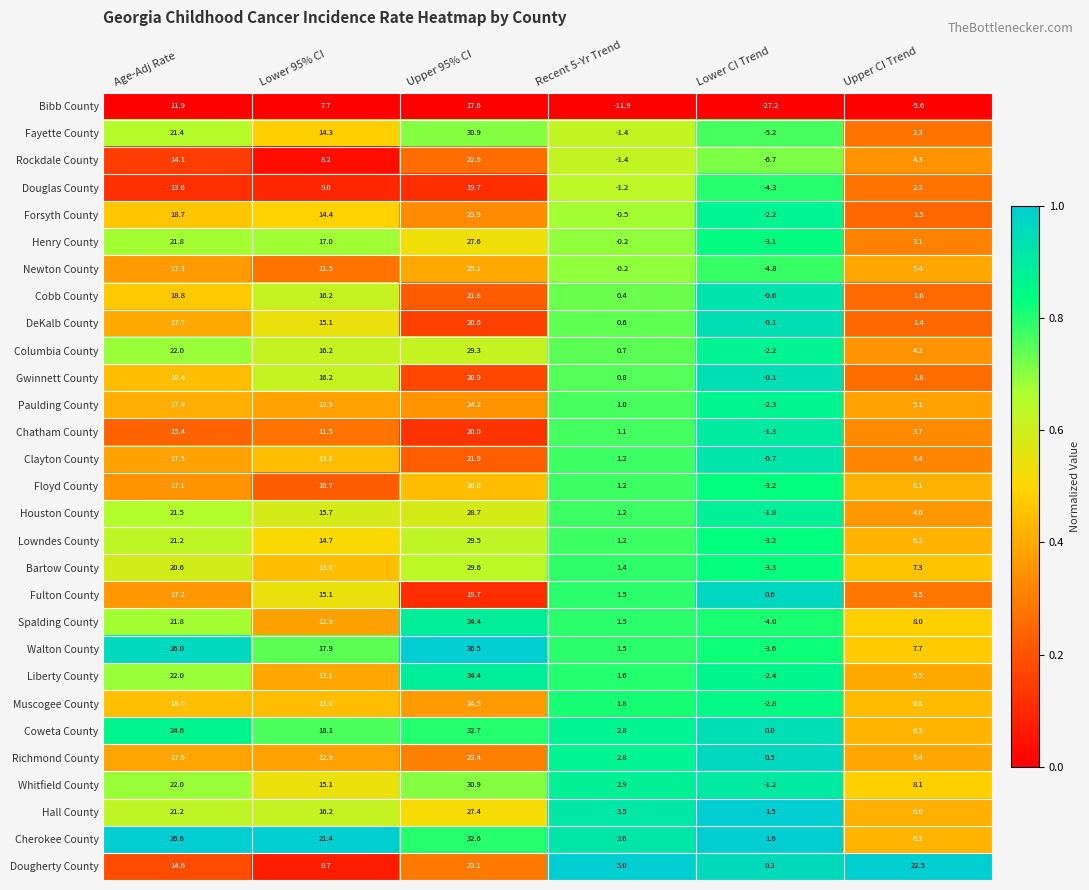

At which label does Whitfield County first exceed 15?

Age-Adj Rate